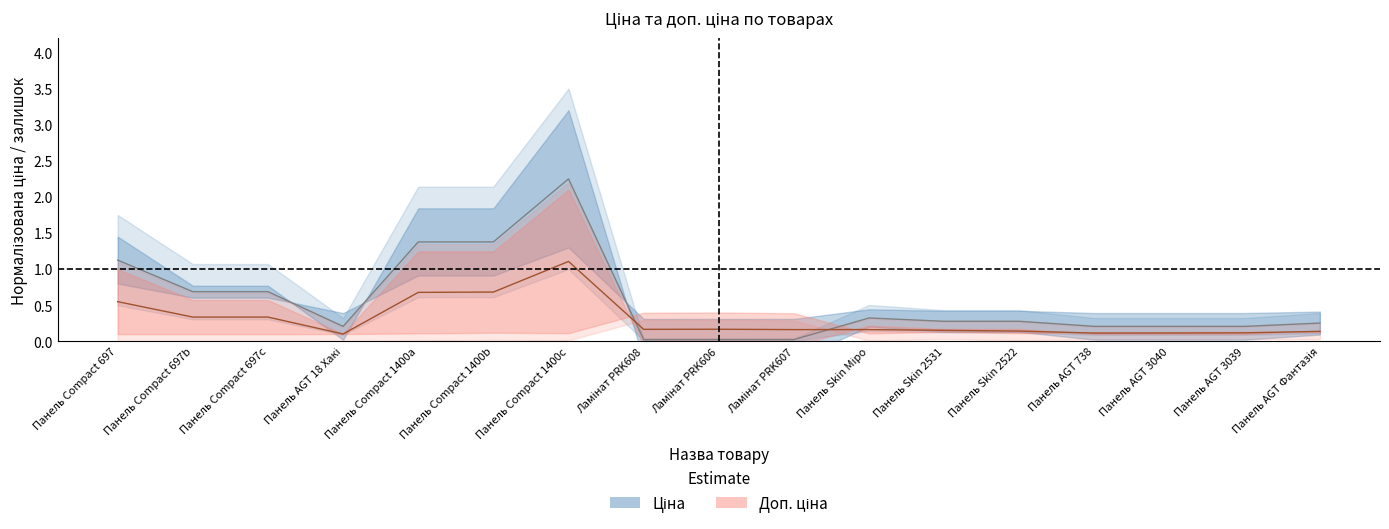

Between Панель Compact 1400b and Ламінат PRK607, which series saw the biggest shift?

Ціна (середня)